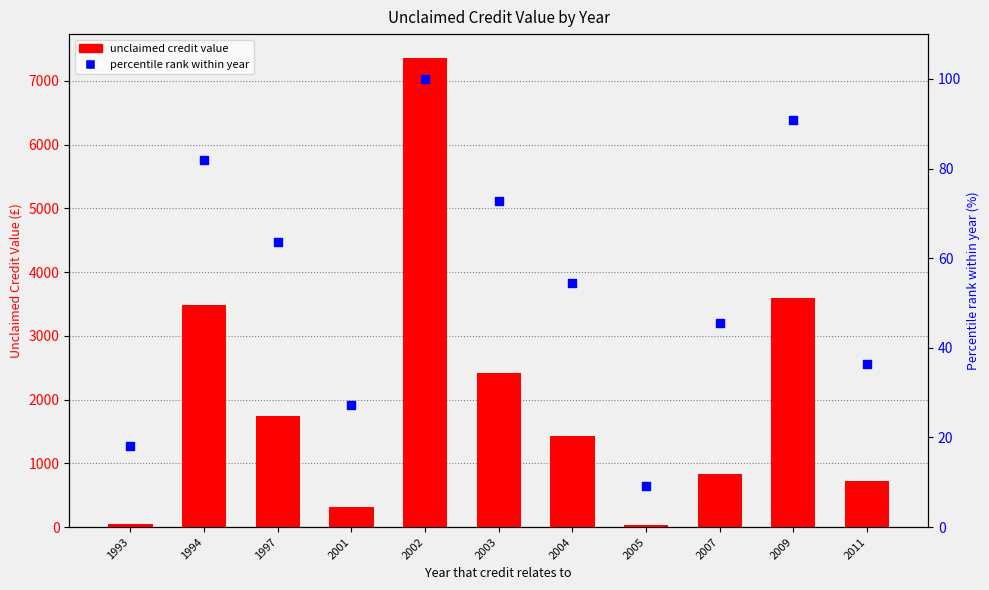

Is the value of percentile rank within year at 2009 greater than the value of unclaimed credit value at 2004?

No